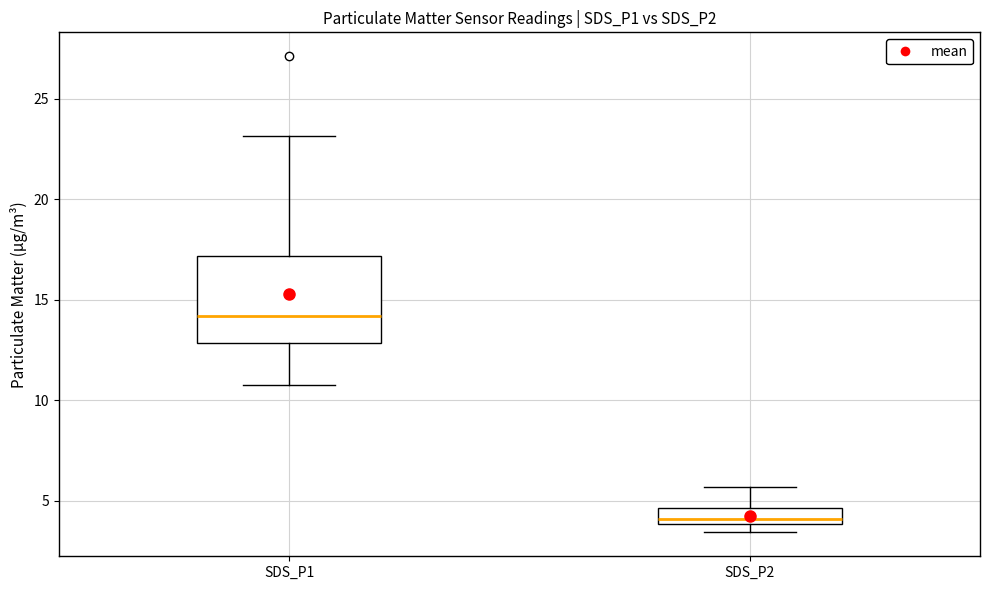

Where is the lower edge of the box for SDS_P1 on the y-axis? The values are not printed on the chart, so give them approximately, as read against the axis.

13.0